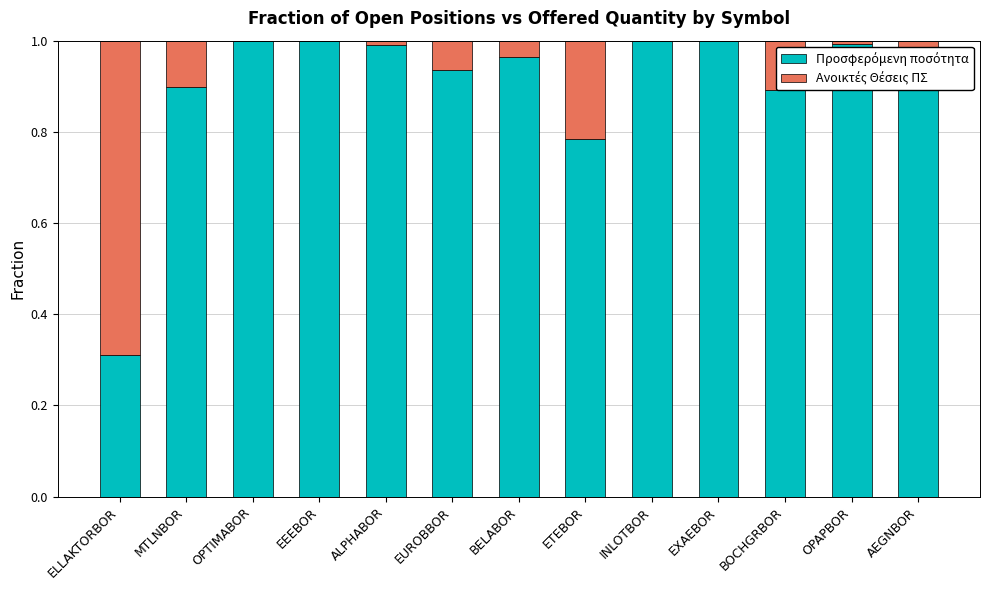

How many distinct data groups are displayed?

2